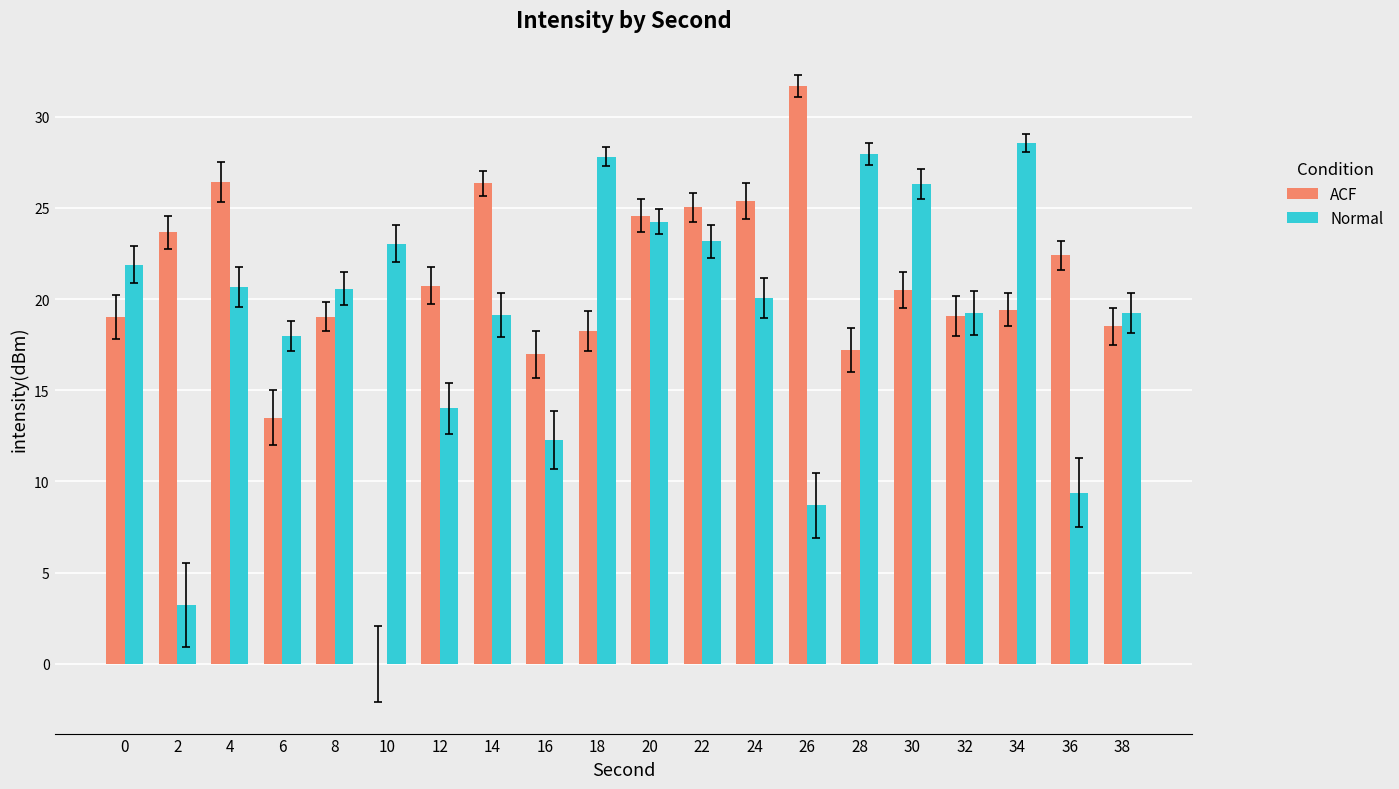

Are the bars horizontal?

No